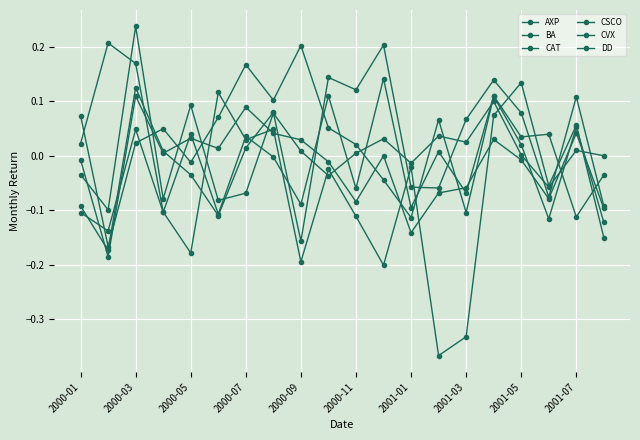

Rank the series by their maximum value, from highest to lowest.

CVX, CSCO, CAT, BA, DD, AXP